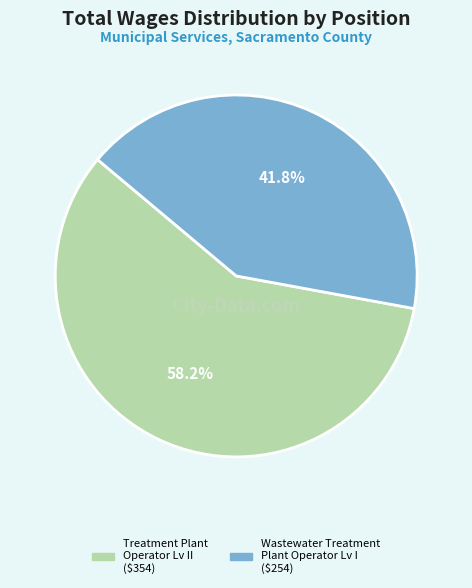

True or false: Treatment Plant Operator Lv II accounts for 58% of the total.

True